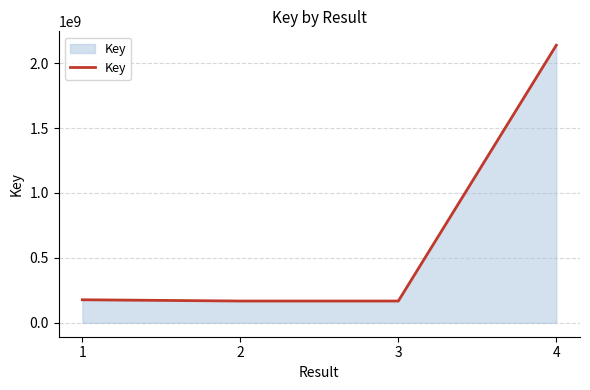

How many interior local valleys (lower than both neighbors) does the data have?

1